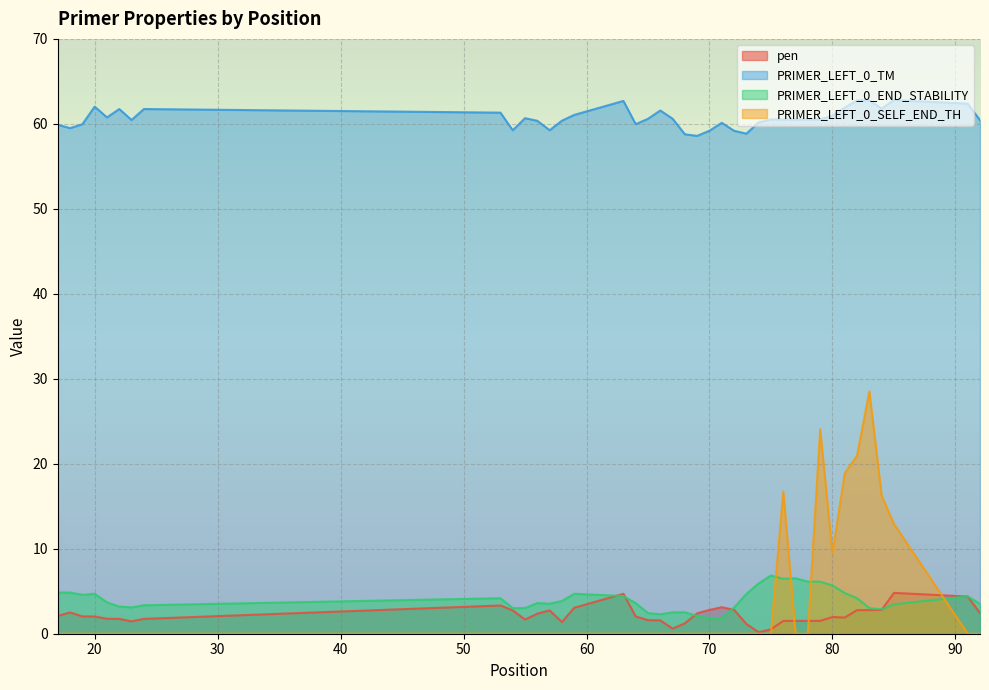

What is the sum of the PRIMER_LEFT_0_END_STABILITY values at 84 and 22?

6.1